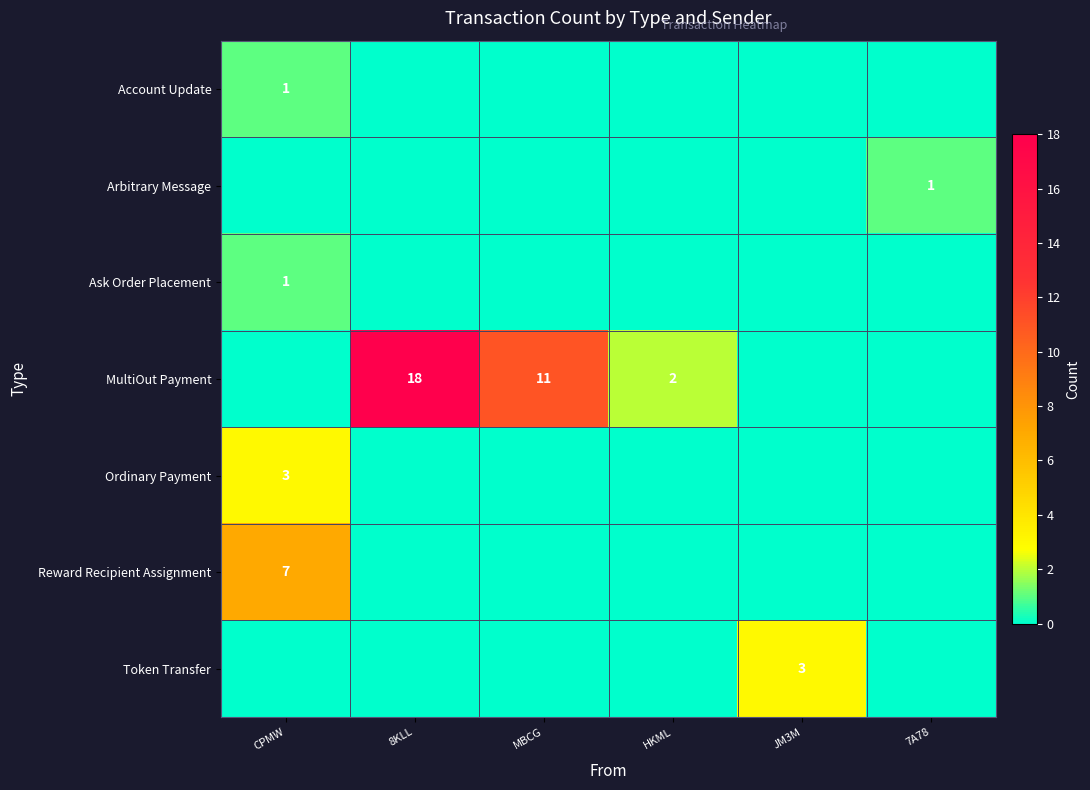

The MultiOut Payment series shows 0 at JM3M. True or false?

True